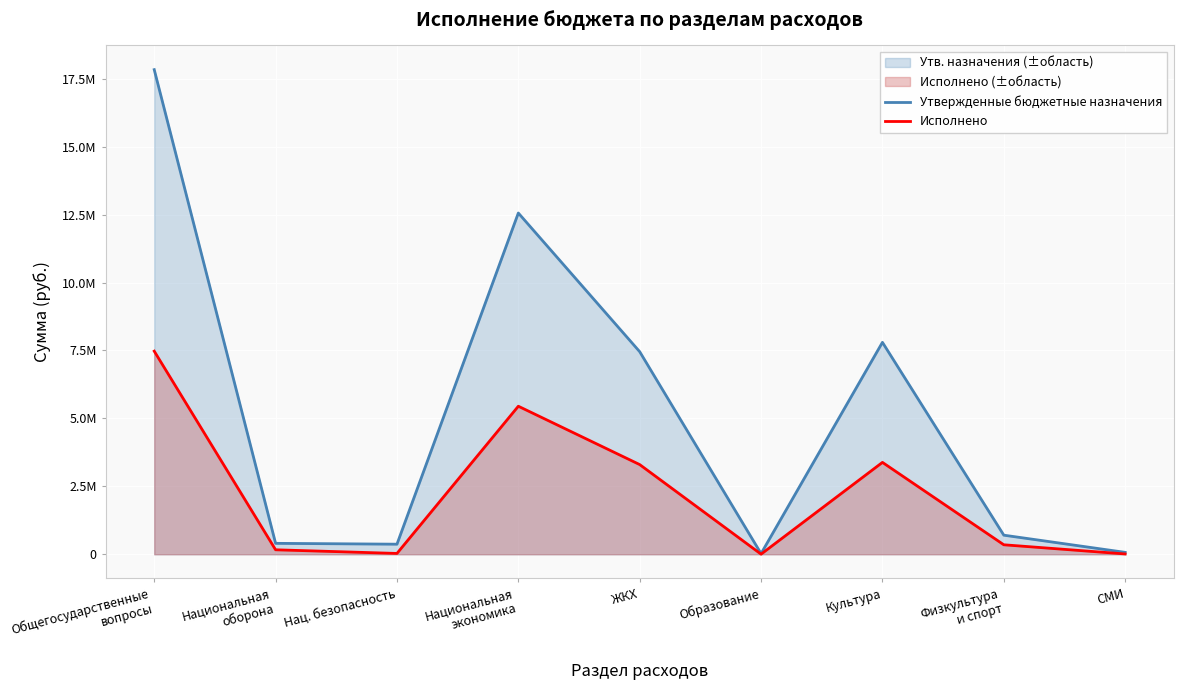

Between Национальная
экономика and Образование, which series saw the biggest shift?

Утвержденные бюджетные назначения